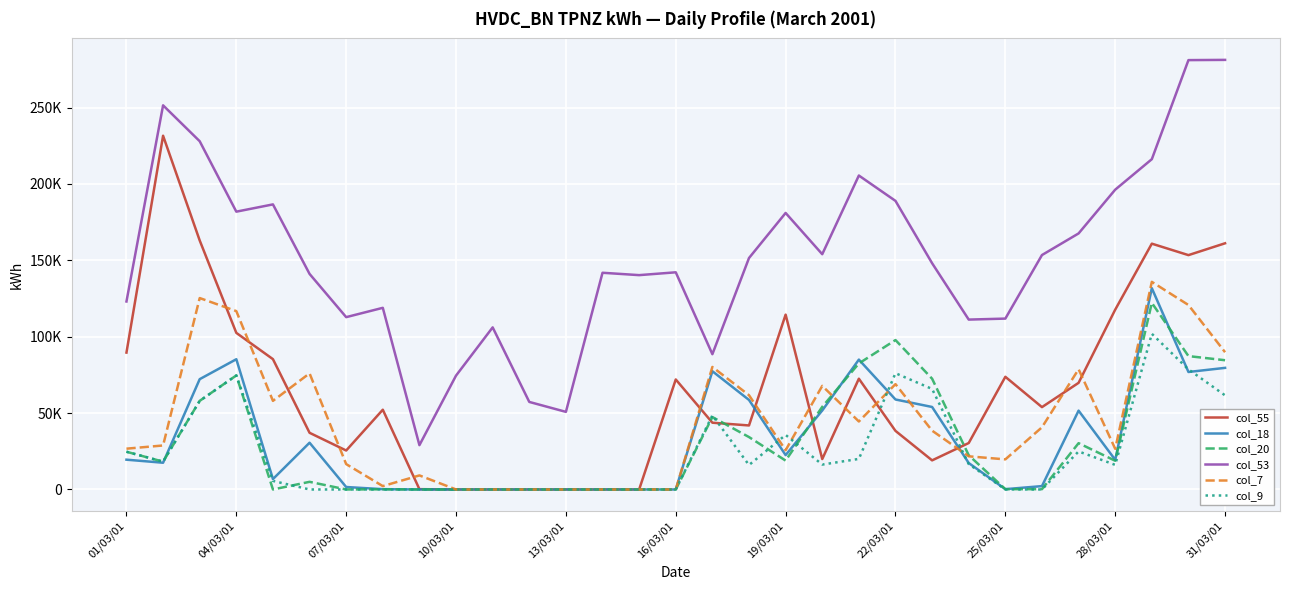

What is the difference between the maximum and minimum values in the col_7 series?

135900